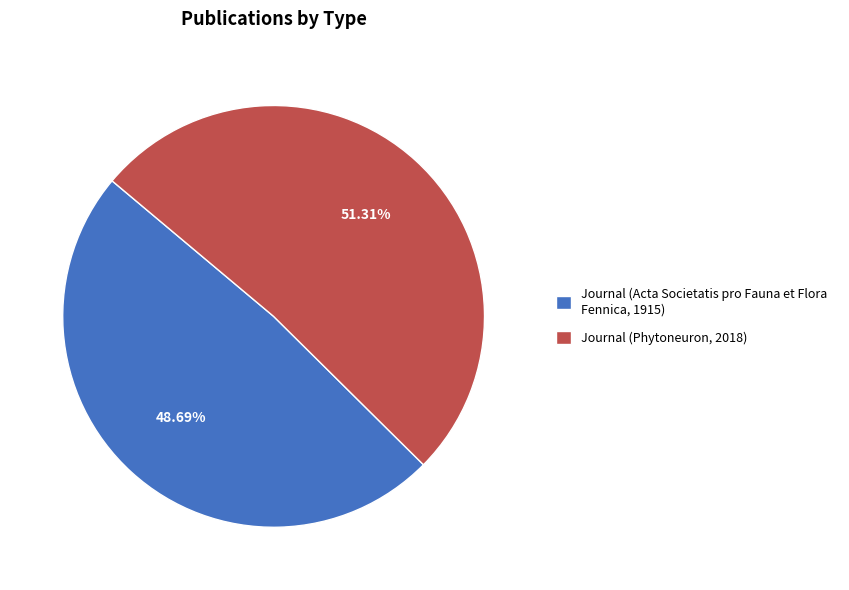

What is the ratio of the value at Journal (Phytoneuron, 2018) to the value at Journal (Acta Societatis pro Fauna et Flora Fennica, 1915)?

1.1